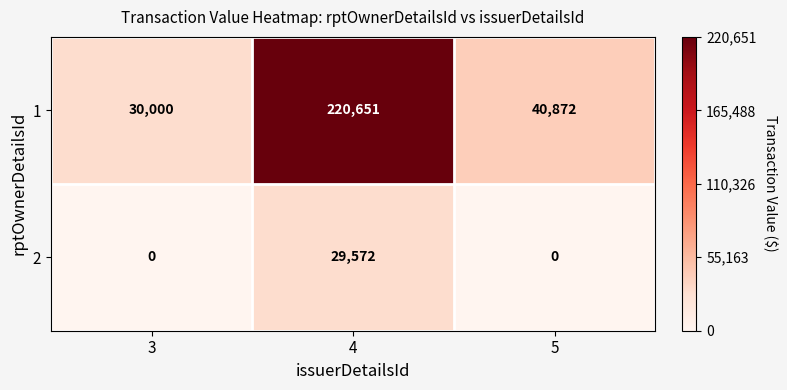

At how many categories does at least one series exceed 59713?

1